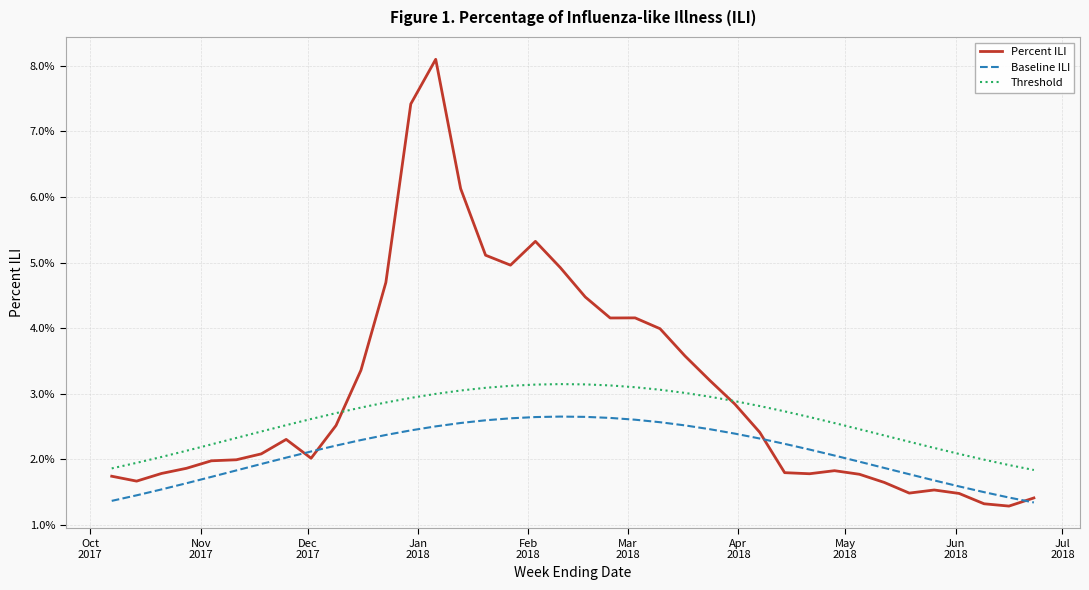

What are all the series names shown in the legend?

Percent ILI, Baseline ILI, Threshold